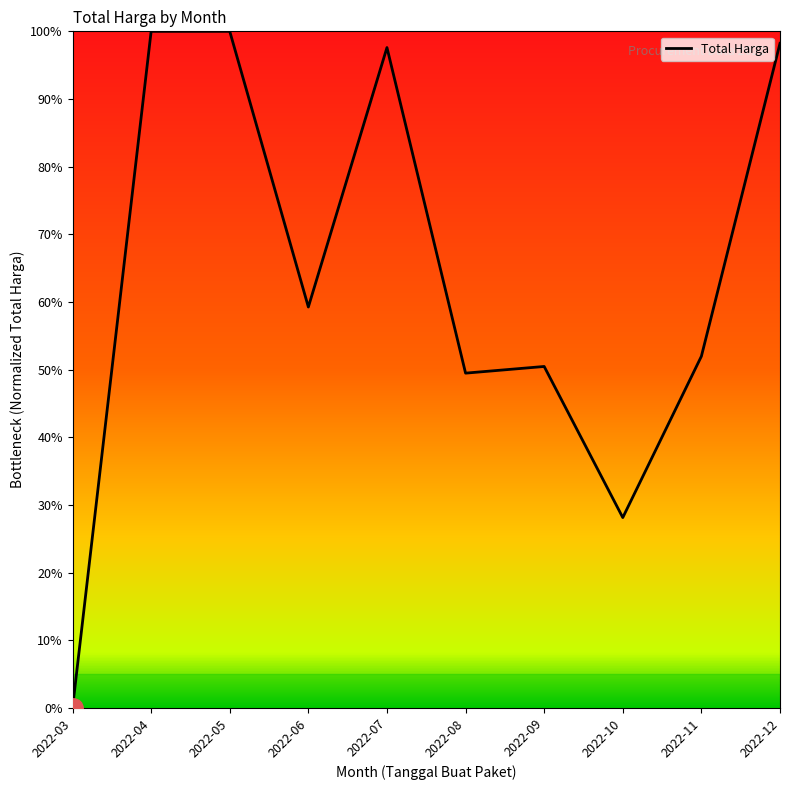

Does the chart have visible grid lines?

No